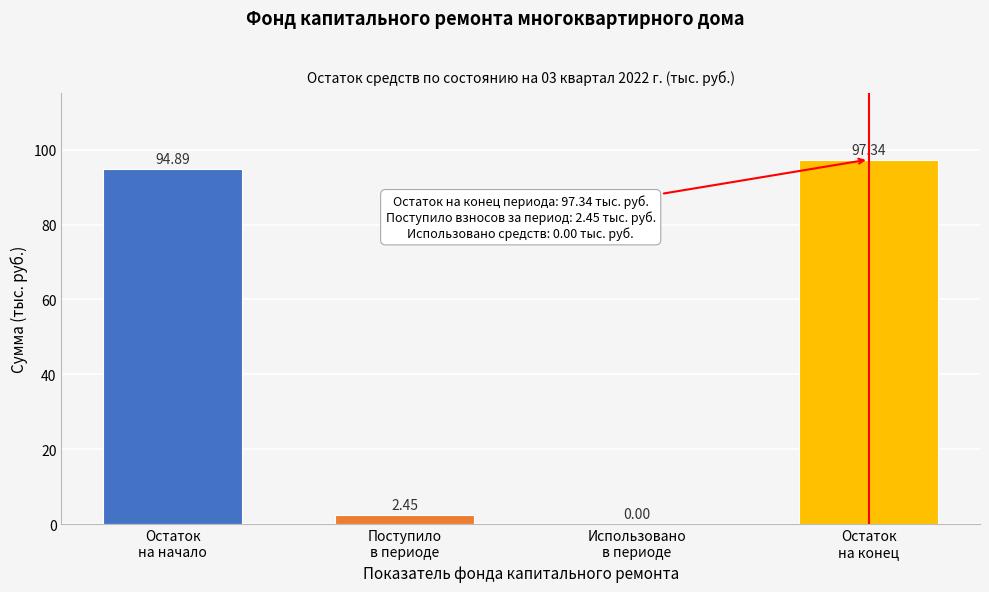

What is the sum of all values?

194.7